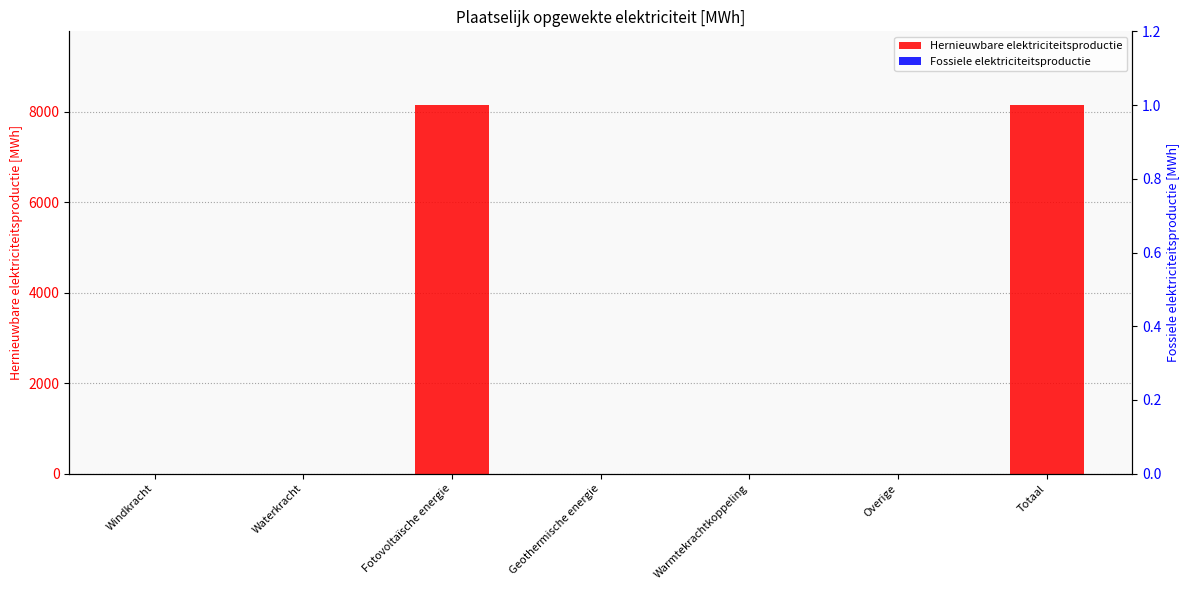

What is the label of the 5th bar from the right?

Fotovoltaïsche energie